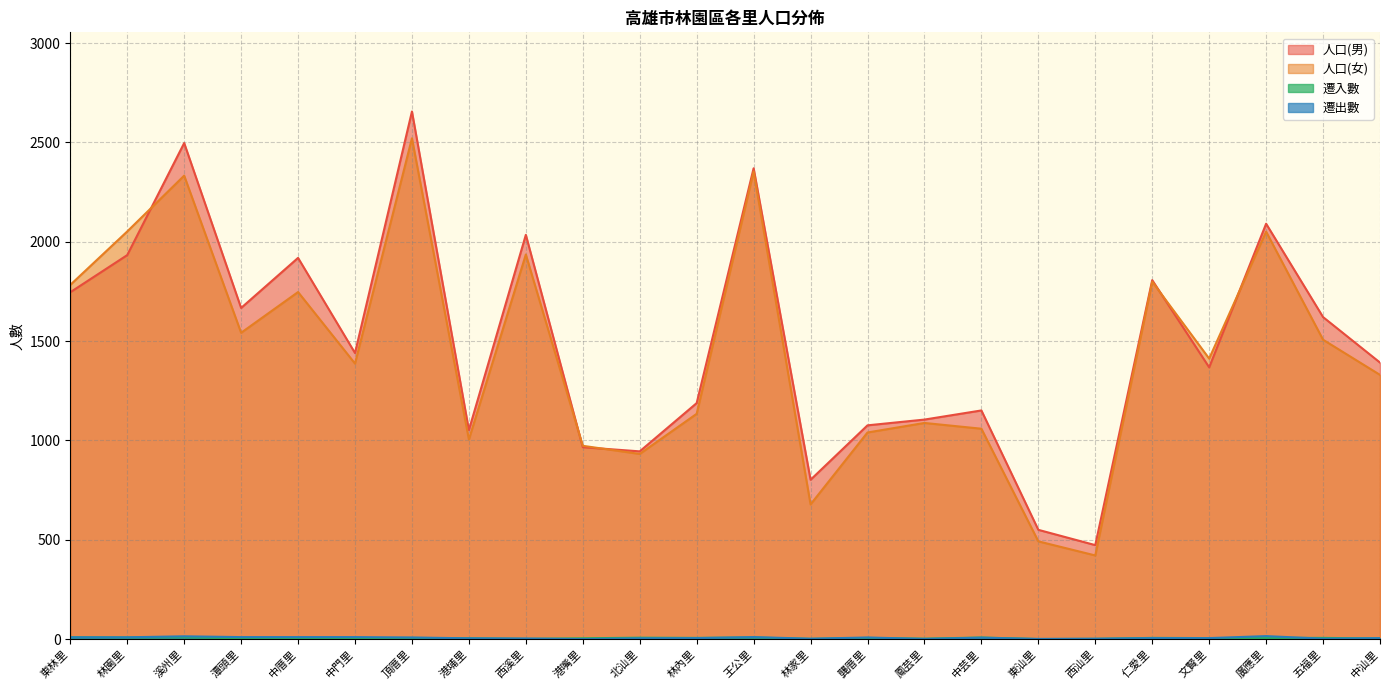

What position from the right is 溪州里?

22